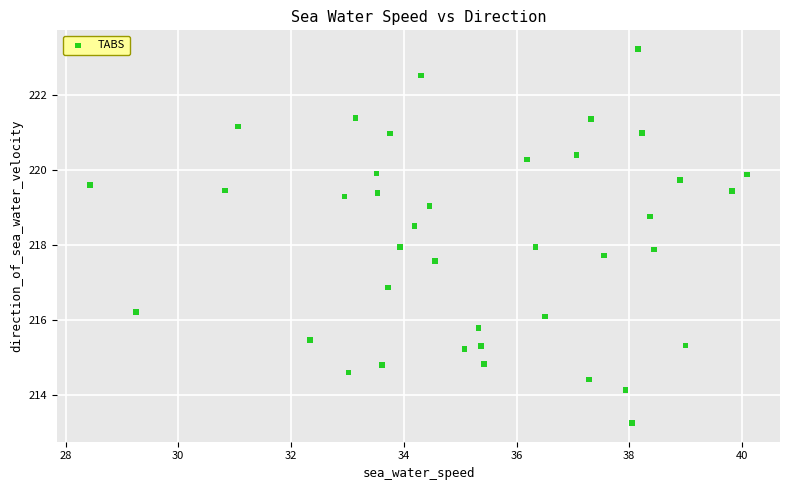

What is the range of X values (max minus min)?

11.7